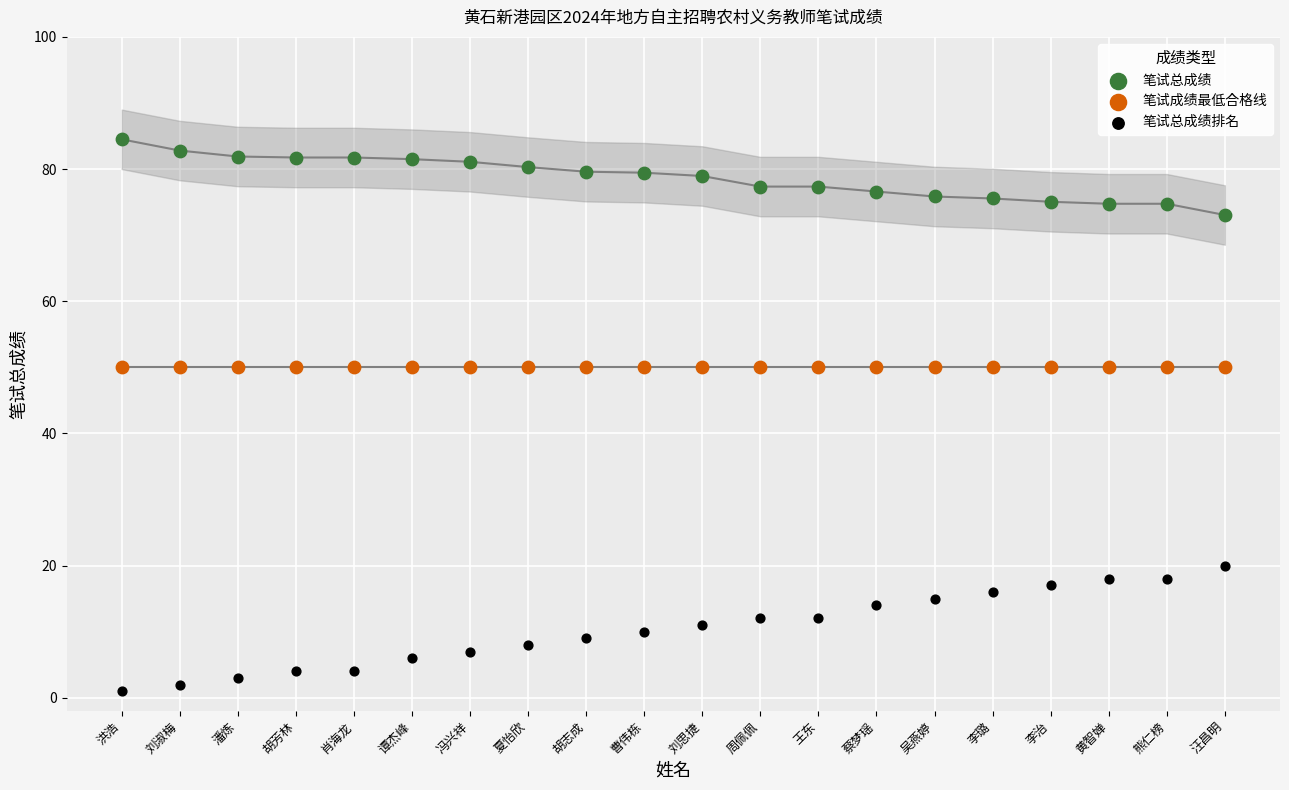

Which series reaches the maximum Y coordinate?

笔试总成绩